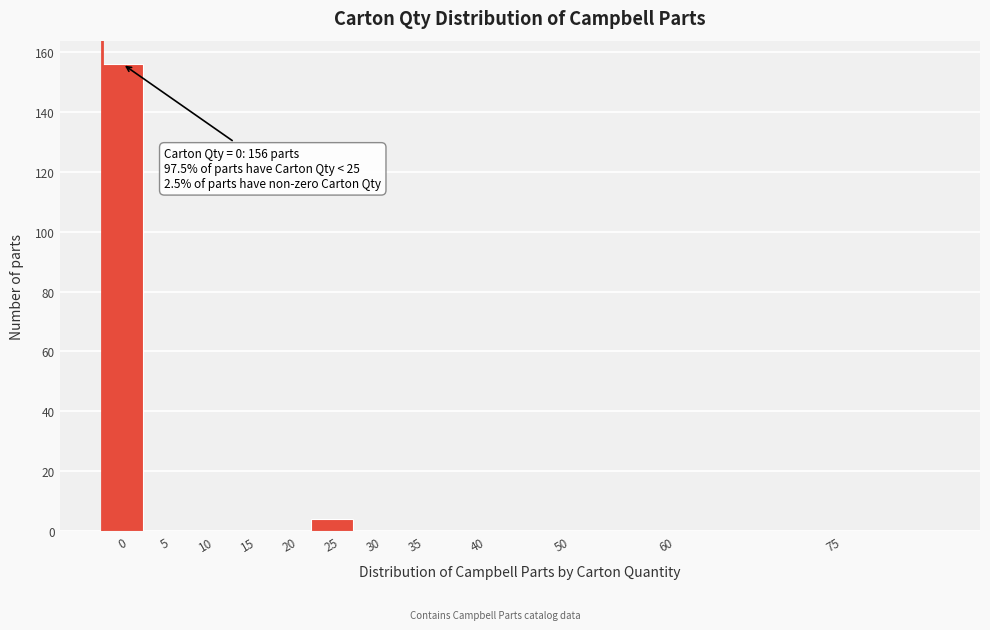

Reading right to left, extract all data points from this chart.

75=0	60=0	50=0	40=0	35=0	30=0	25=4	20=0	15=0	10=0	5=0	0=156